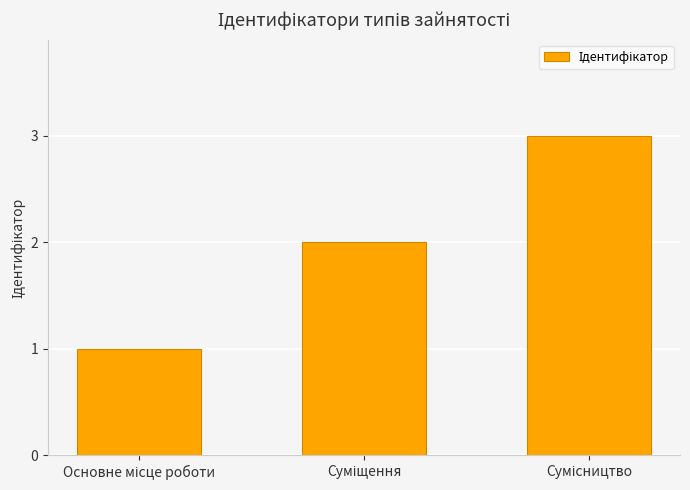

Does the chart contain any negative values?

No